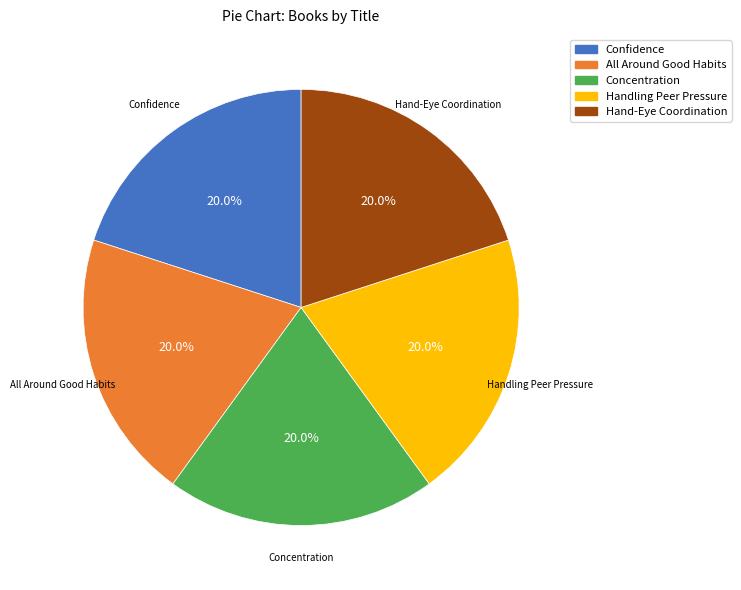

Does any single category account for the majority?

No